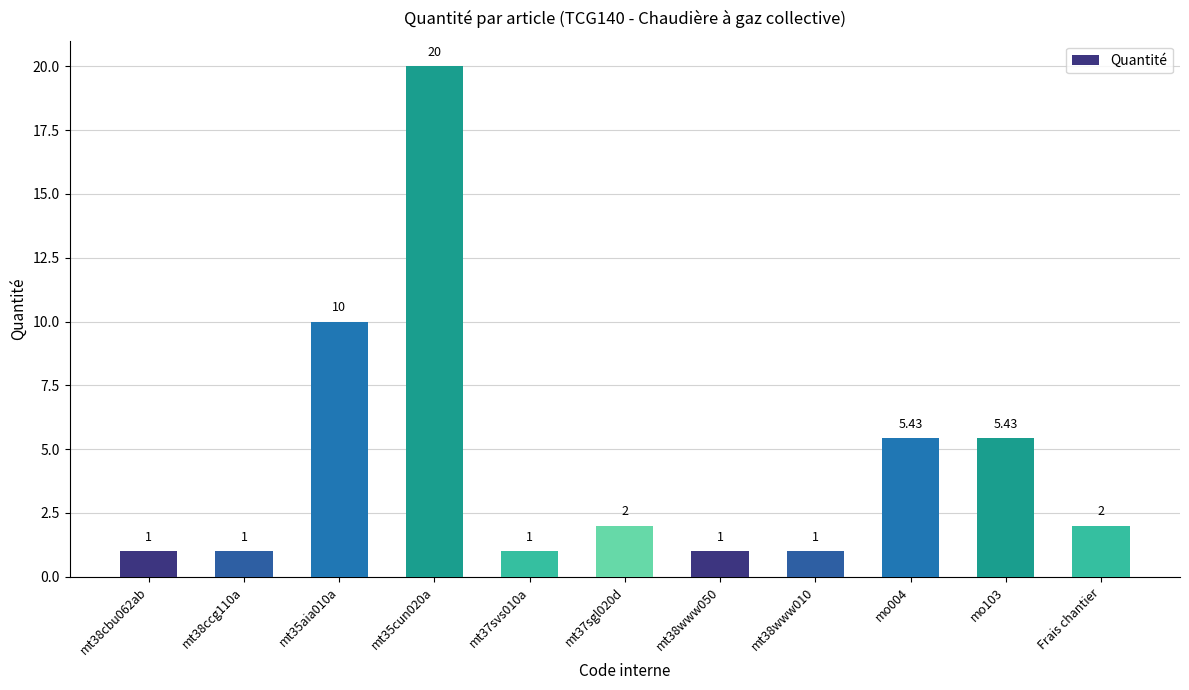

What position from the right is mt38cbu062ab?

11